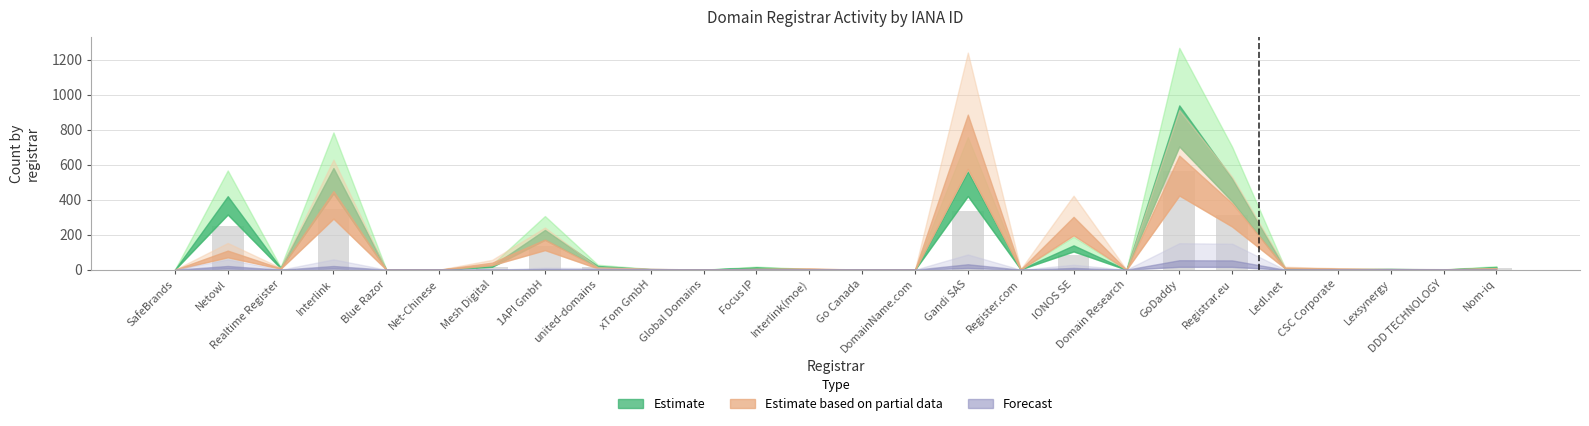

What is the maximum value shown in the chart?

563.4